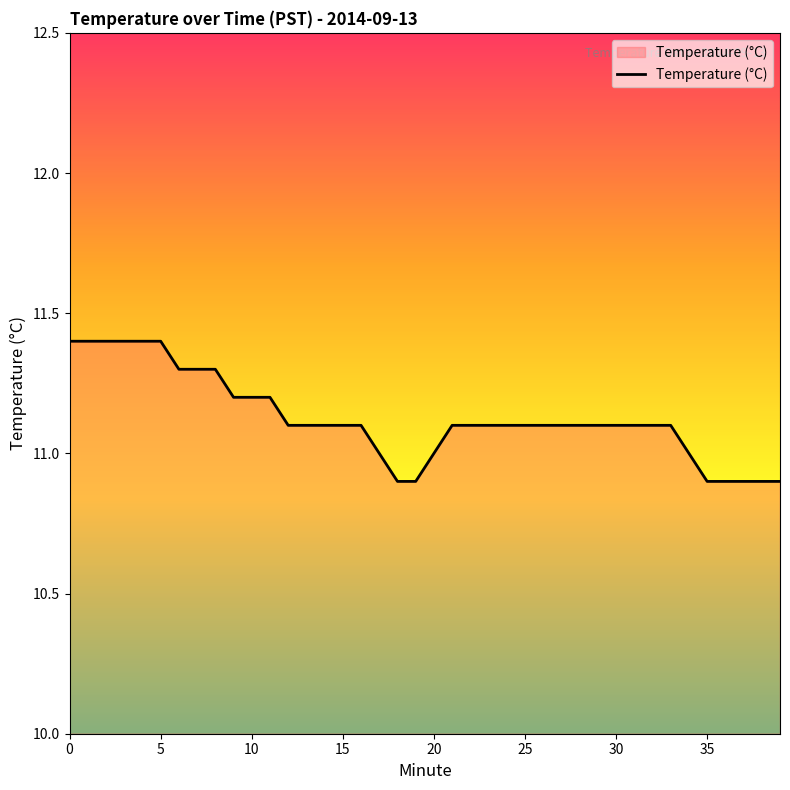

Does the chart display data point markers on the line(s)?

No